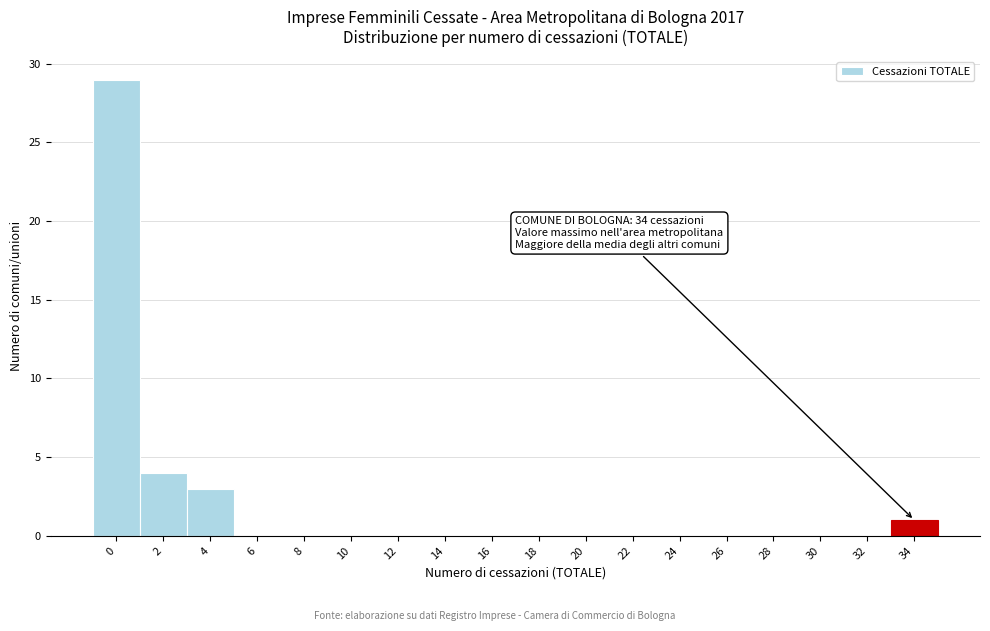

Reading right to left, transcribe all the data shown in this chart.

34=1	32=0	30=0	28=0	26=0	24=0	22=0	20=0	18=0	16=0	14=0	12=0	10=0	8=0	6=0	4=3	2=4	0=29